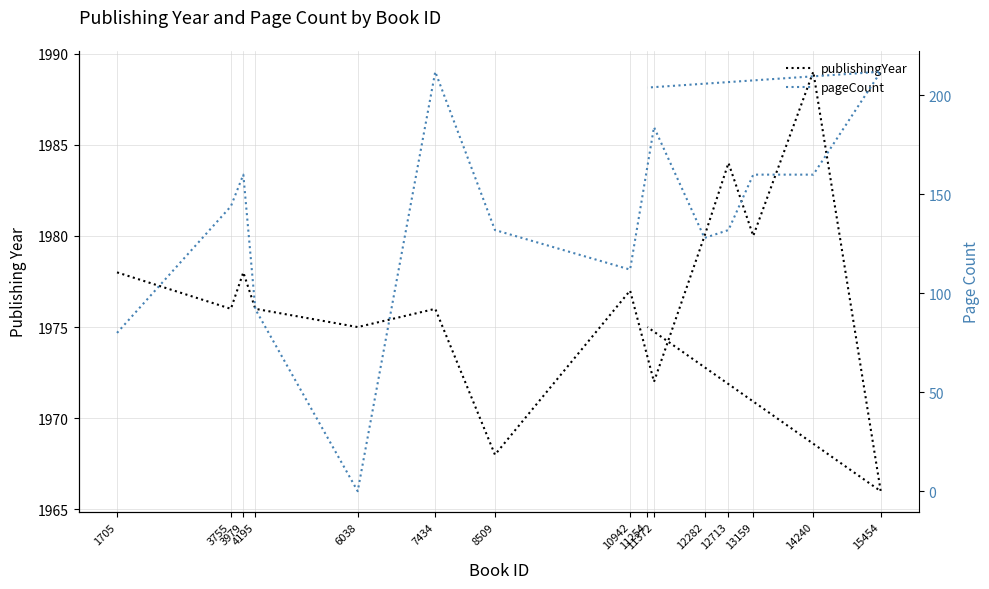

How many data points in publishingYear are above 1976?

7